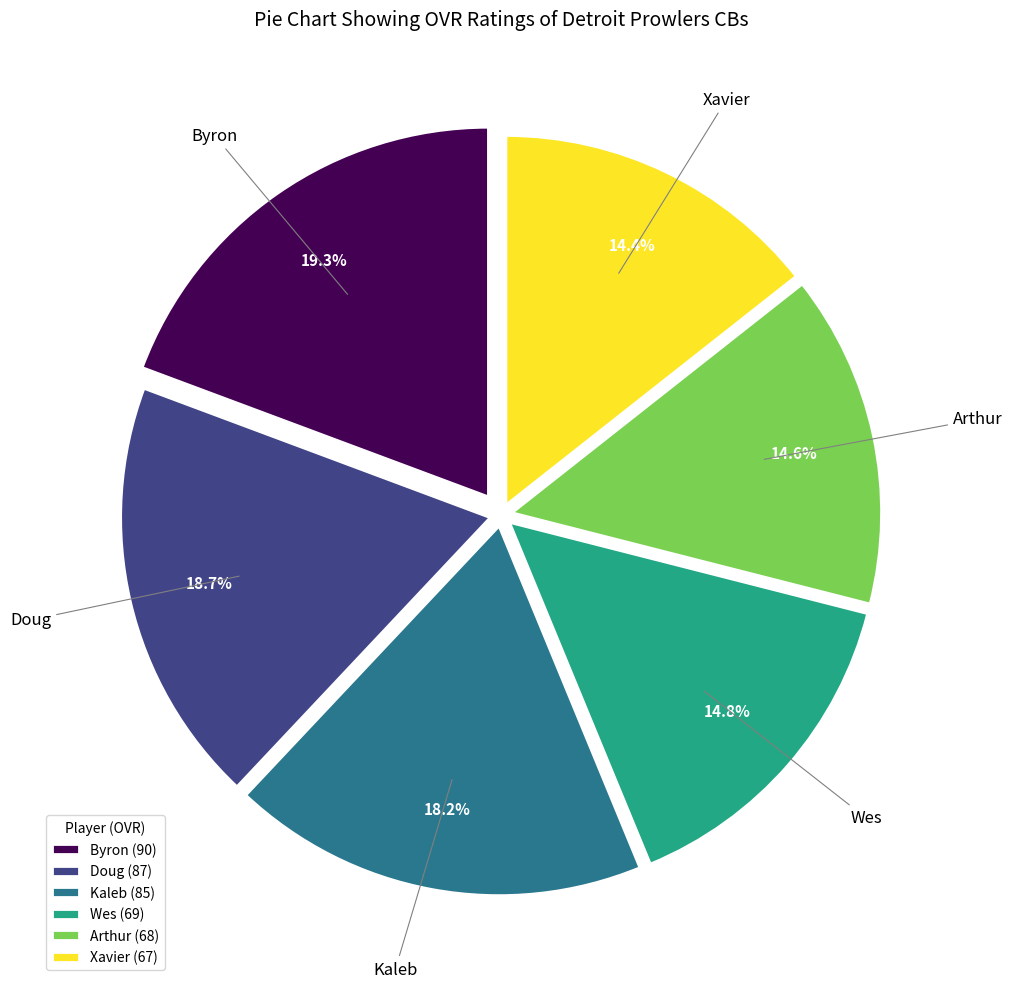

Approximately how many times larger is the value at Byron compared to Wes?

1.3